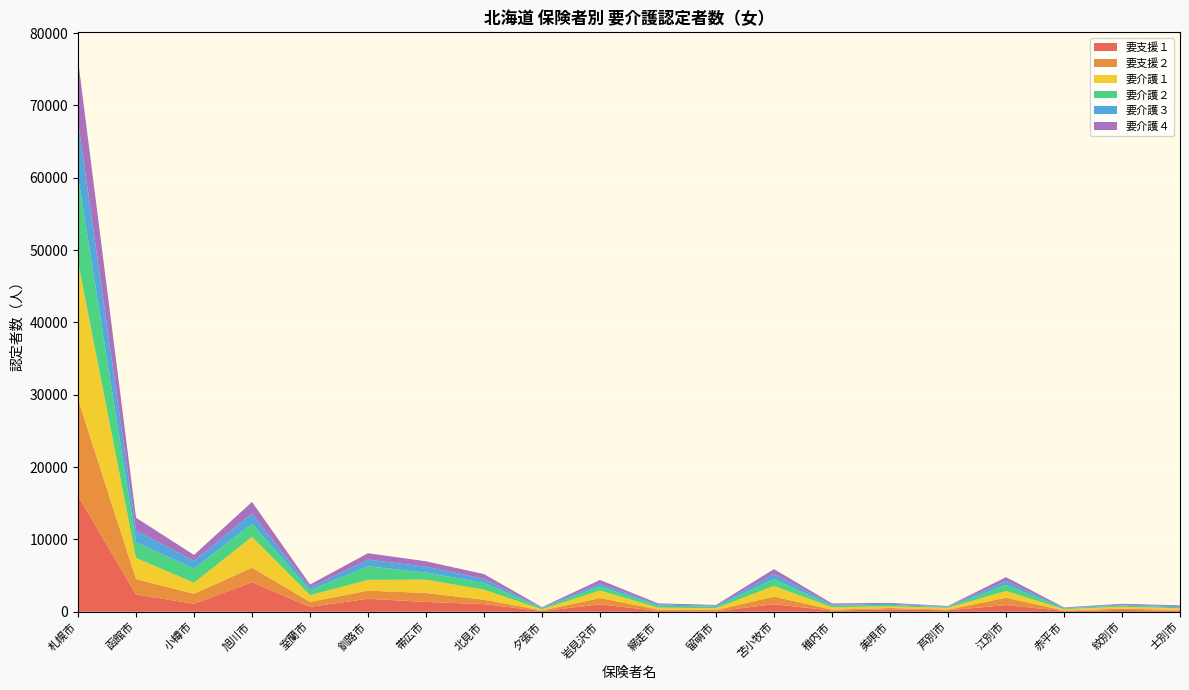

Reading left to right, what are all the values shown in this chart?

要支援１: 16009	2389	1106	4086	674	1793	1360	1055	91	1015	117	67	1040	159	336	195	920	112	249	154
要支援２: 13385	2127	1382	2009	691	1128	1237	606	98	869	203	171	1051	133	186	100	1026	66	179	106
要介護１: 18964	2919	1535	4255	923	1490	1837	1390	147	1059	250	243	1488	332	224	251	928	179	268	220
要介護２: 11838	2172	1942	1842	678	1874	983	942	154	564	286	212	961	203	204	100	860	107	177	148
要介護３: 7599	1614	1076	1379	379	919	811	555	79	397	162	137	693	152	155	75	544	72	101	129
要介護４: 8496	1774	813	1614	422	892	746	657	71	494	143	113	663	171	121	69	508	64	129	129